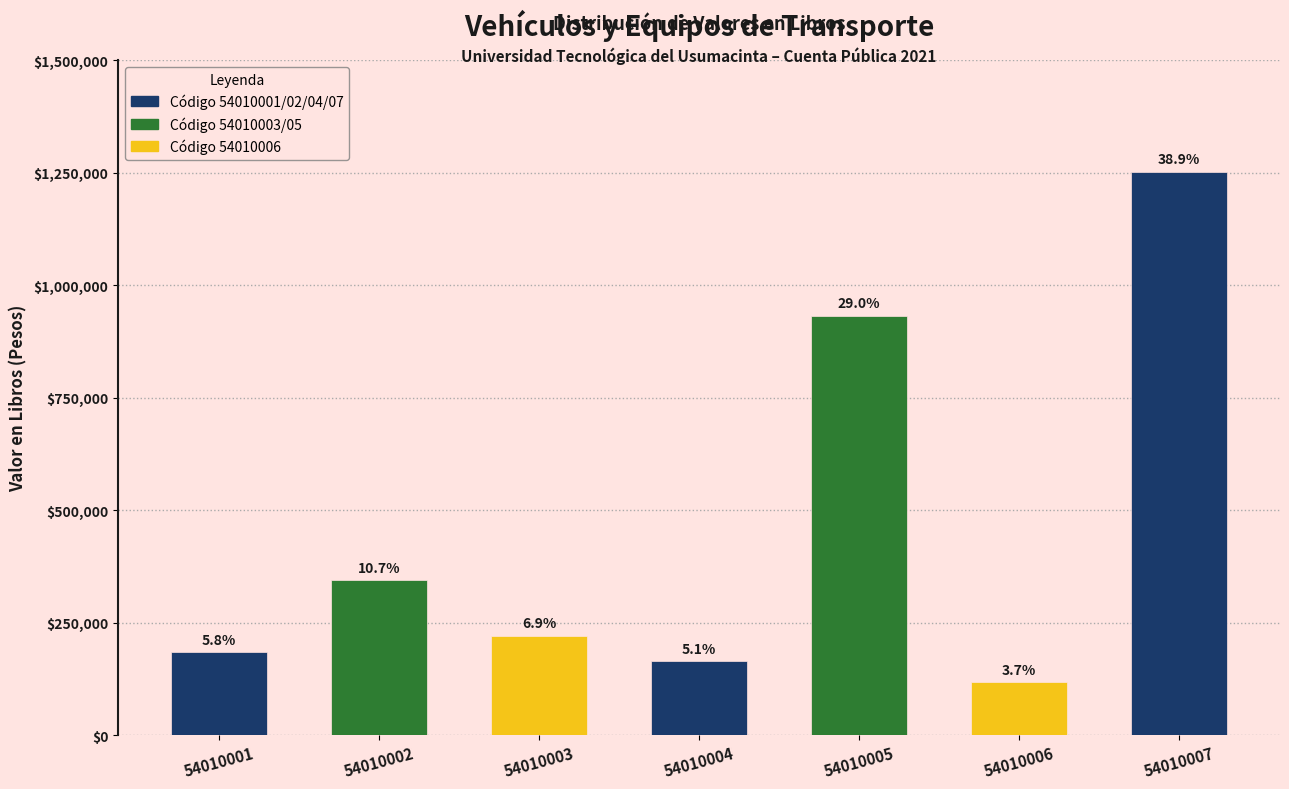

Does the chart contain any negative values?

No